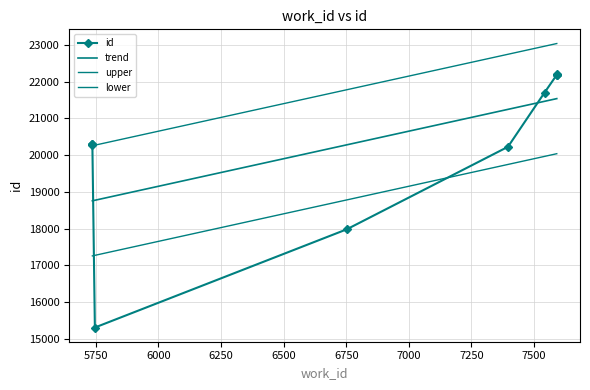

What are all the series names shown in the legend?

id, trend, upper, lower